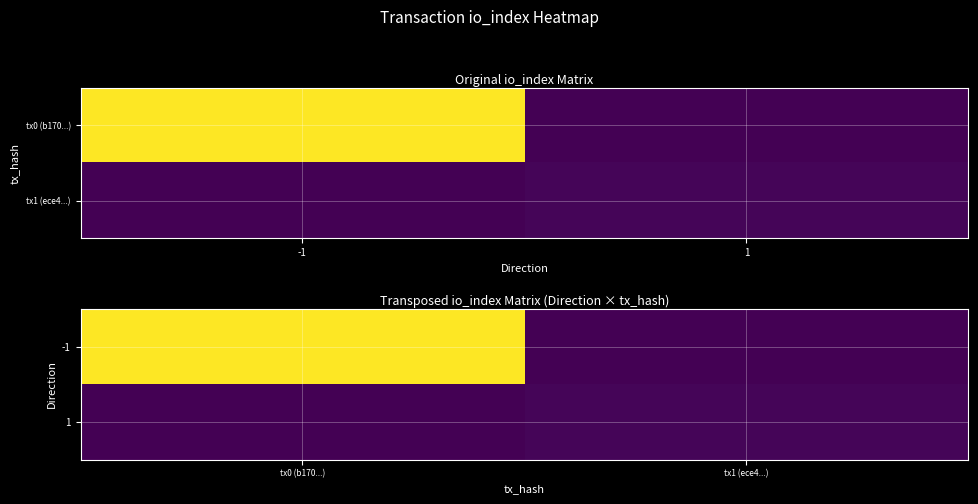

Which series has the widest spread of values?

-1